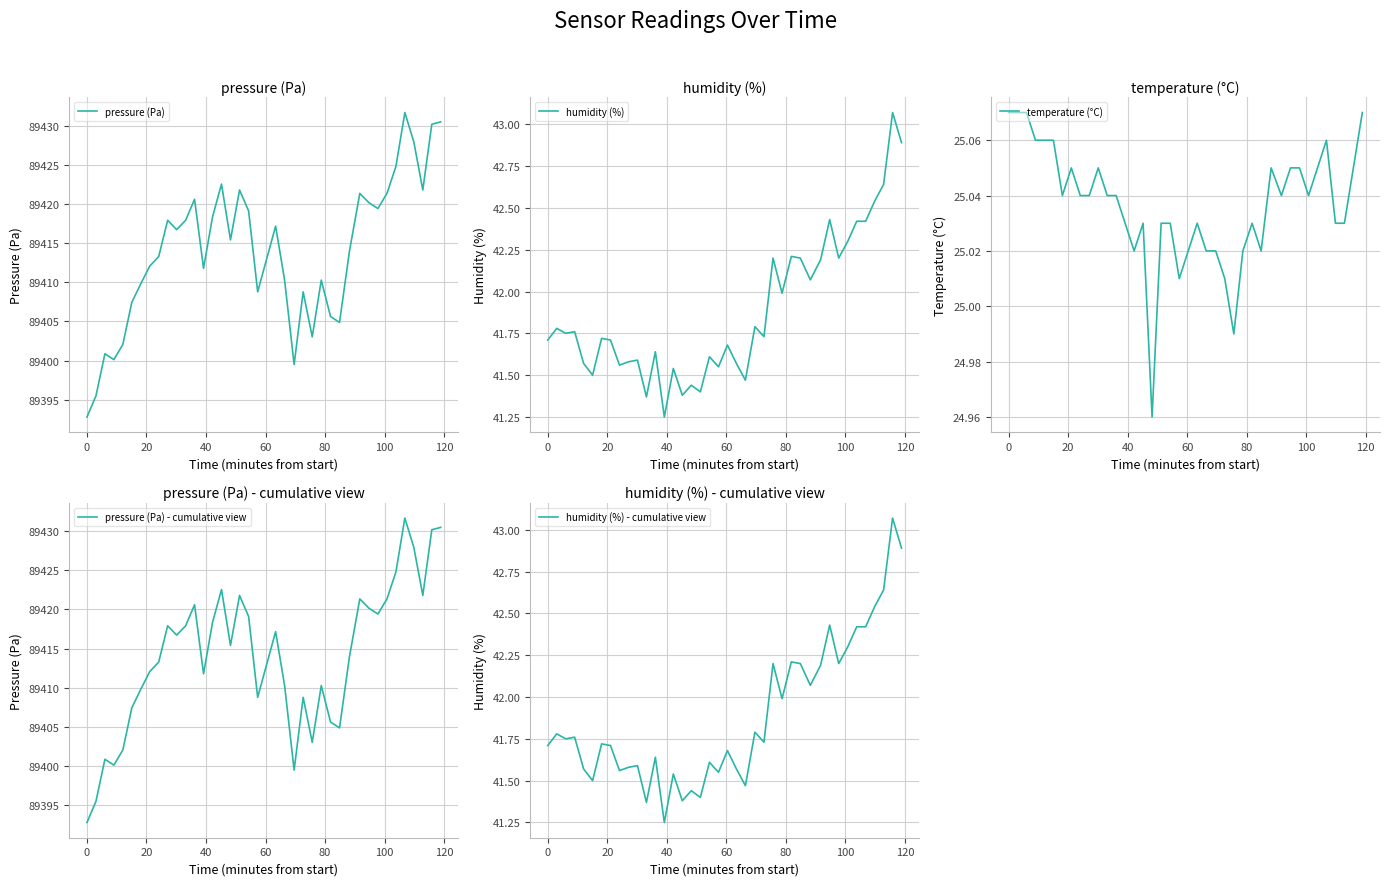

Reading left to right, what are all the values shown in this chart?

pressure (Pa): 89392.8	89395.5	89400.9	89400.1	89402.1	89407.4	89409.8	89412.1	89413.3	89417.9	89416.7	89417.9	89420.6	89411.8	89418.3	89422.5	89415.4	89421.8	89419.1	89408.8	89413.0	89417.2	89410.3	89399.5	89408.8	89403.0	89410.3	89405.6	89404.9	89414.0	89421.3	89420.2	89419.4	89421.3	89424.8	89431.7	89427.9	89421.8	89430.2	89430.5
humidity (%): 41.7	41.8	41.8	41.8	41.6	41.5	41.7	41.7	41.6	41.6	41.6	41.4	41.6	41.2	41.5	41.4	41.4	41.4	41.6	41.5	41.7	41.6	41.5	41.8	41.7	42.2	42.0	42.2	42.2	42.1	42.2	42.4	42.2	42.3	42.4	42.4	42.5	42.6	43.1	42.9
temperature (°C): 25.1	25.1	25.1	25.1	25.1	25.1	25.0	25.1	25.0	25.0	25.1	25.0	25.0	25.0	25.0	25.0	25.0	25.0	25.0	25.0	25.0	25.0	25.0	25.0	25.0	25.0	25.0	25.0	25.0	25.1	25.0	25.1	25.1	25.0	25.1	25.1	25.0	25.0	25.1	25.1
pressure (Pa) - cumulative view: 89392.8	89395.5	89400.9	89400.1	89402.1	89407.4	89409.8	89412.1	89413.3	89417.9	89416.7	89417.9	89420.6	89411.8	89418.3	89422.5	89415.4	89421.8	89419.1	89408.8	89413.0	89417.2	89410.3	89399.5	89408.8	89403.0	89410.3	89405.6	89404.9	89414.0	89421.3	89420.2	89419.4	89421.3	89424.8	89431.7	89427.9	89421.8	89430.2	89430.5
humidity (%) - cumulative view: 41.7	41.8	41.8	41.8	41.6	41.5	41.7	41.7	41.6	41.6	41.6	41.4	41.6	41.2	41.5	41.4	41.4	41.4	41.6	41.5	41.7	41.6	41.5	41.8	41.7	42.2	42.0	42.2	42.2	42.1	42.2	42.4	42.2	42.3	42.4	42.4	42.5	42.6	43.1	42.9